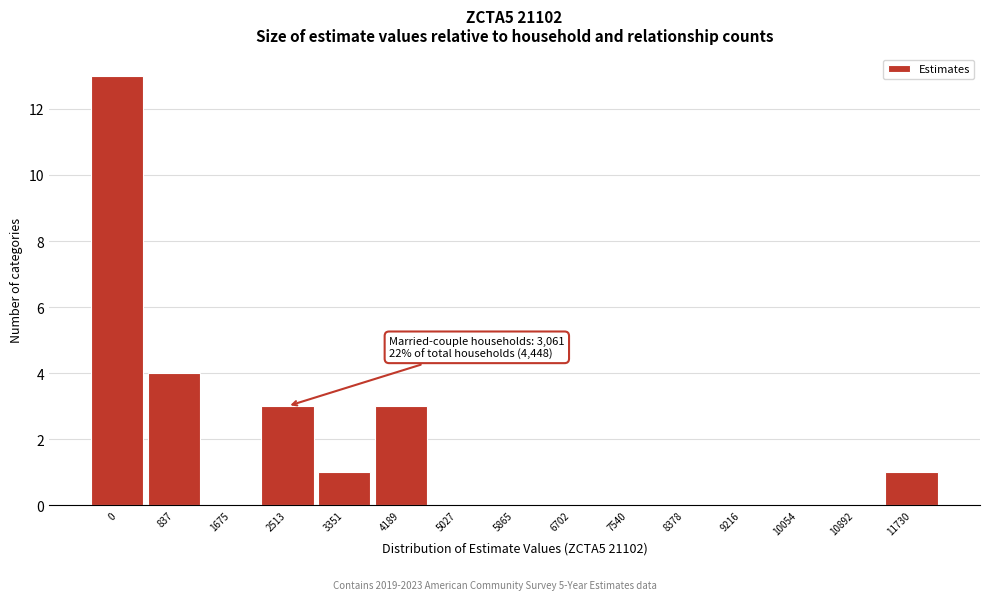

Reading left to right, what are all the values shown in this chart?

0=13	837=4	1675=0	2513=3	3351=1	4189=3	5027=0	5865=0	6702=0	7540=0	8378=0	9216=0	10054=0	10892=0	11730=1